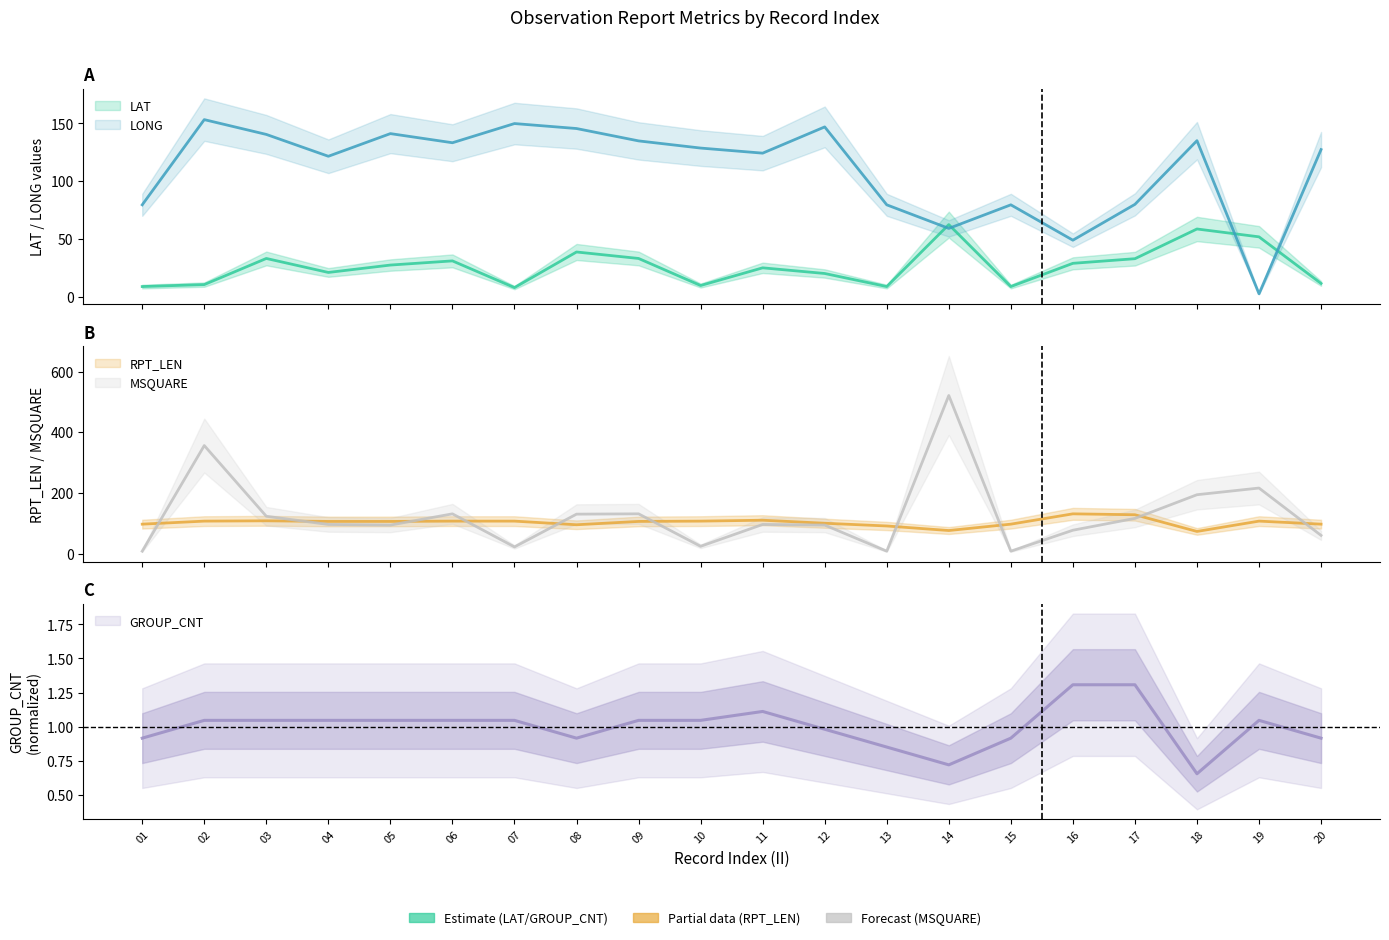

What is the difference between the highest and lowest values at 19?

215.0